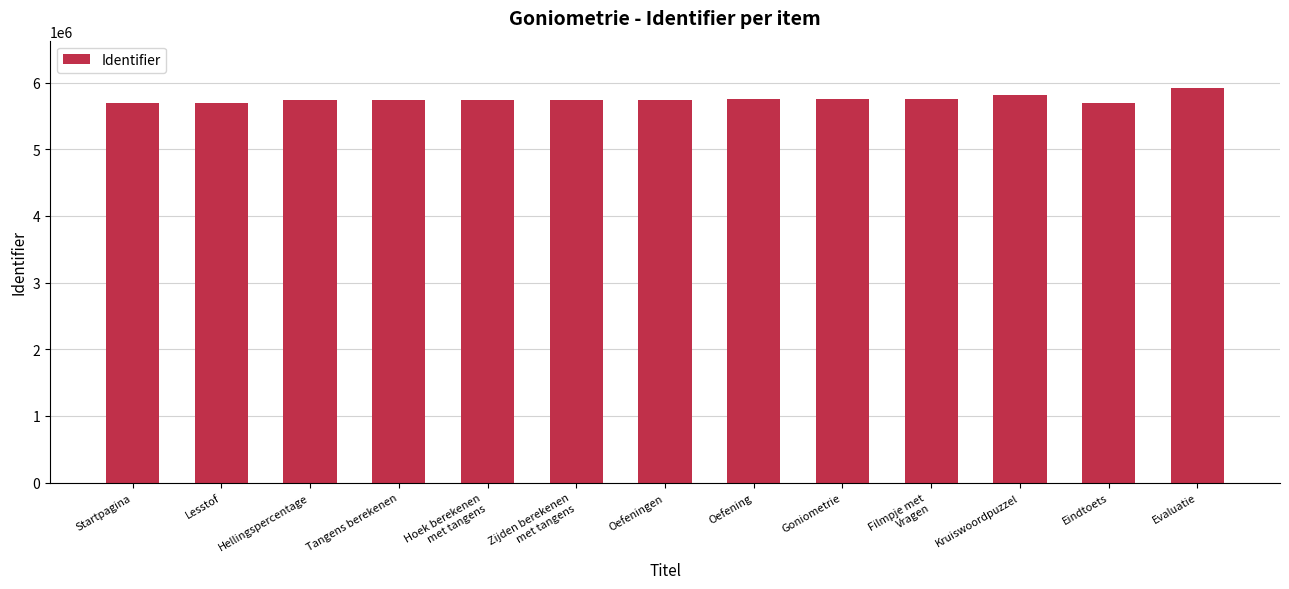

How many bars are there in total?

13